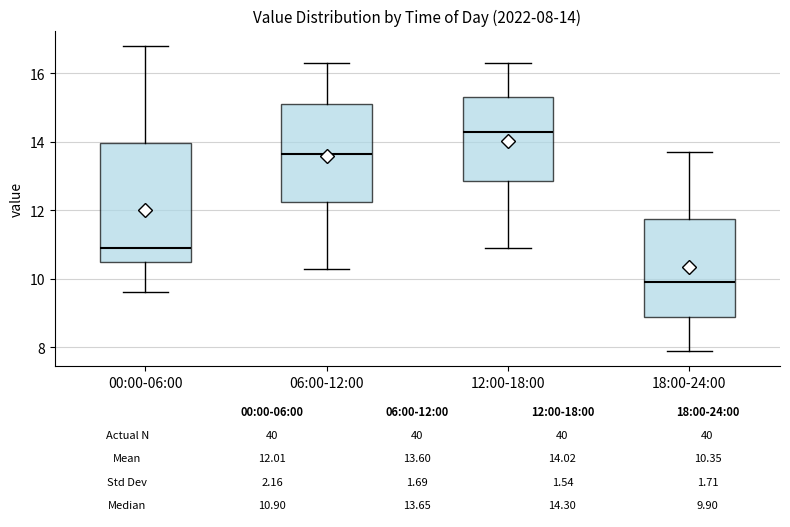

Which box is the tallest, from its lower edge to its upper edge?

00:00-06:00